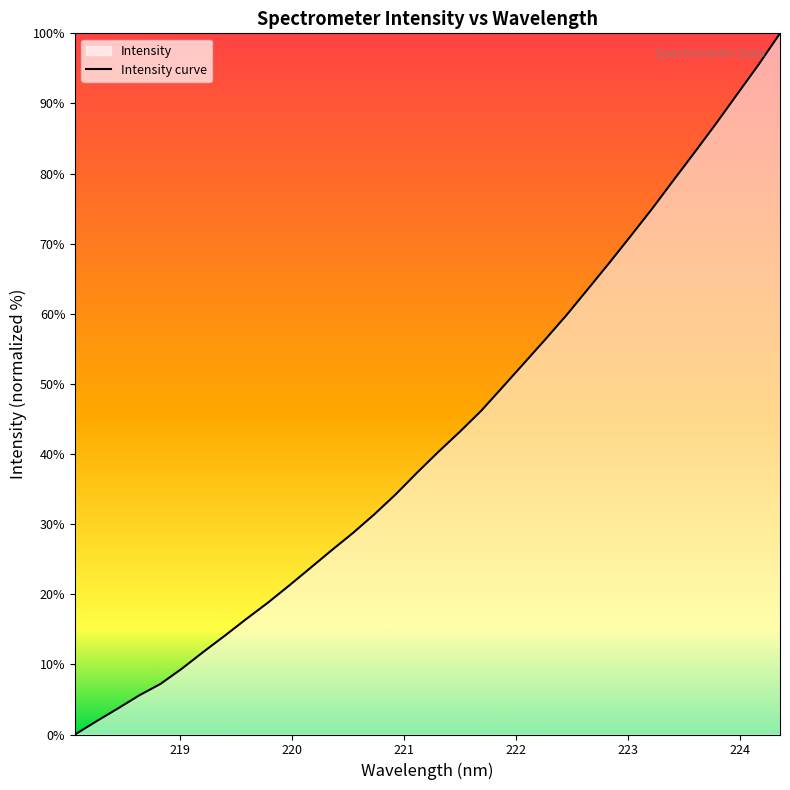

What is the value of the 11th point from the left?

21.2